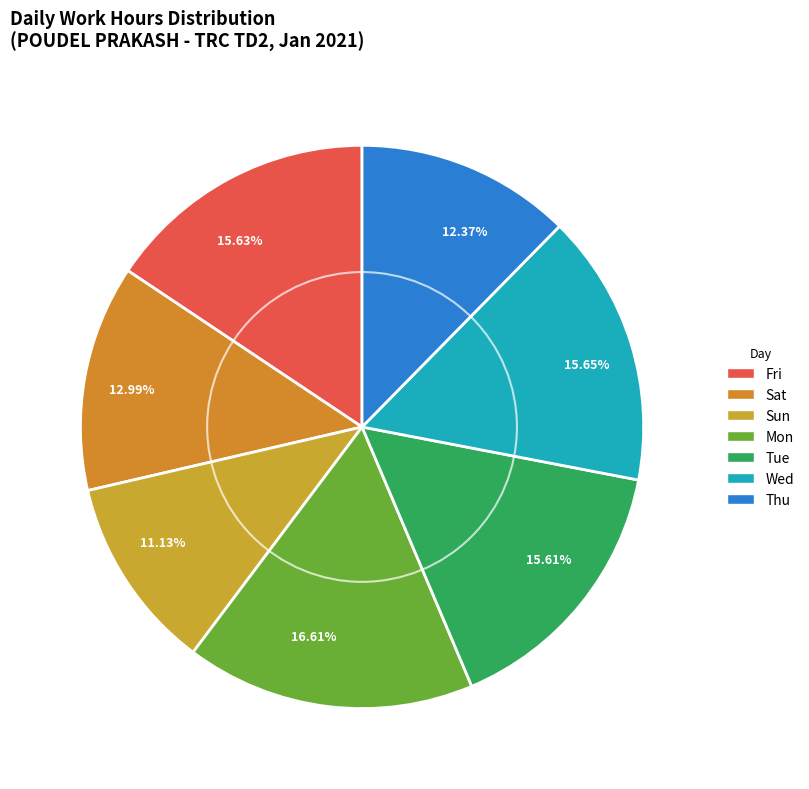

Which has a higher value, Sun or Wed?

Wed